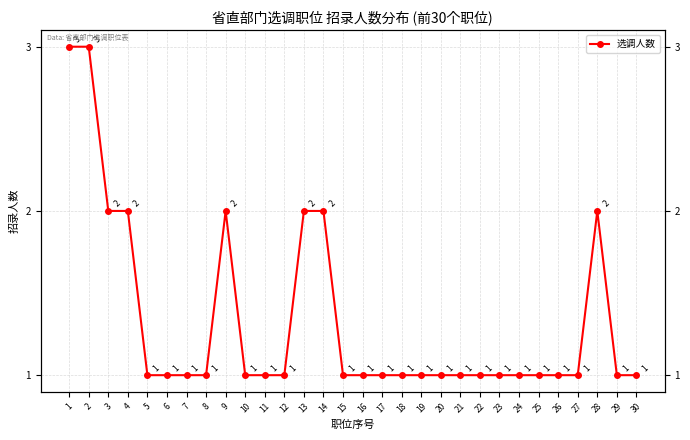

Rank the categories by value from lowest to highest.

5, 6, 7, 8, 10, 11, 12, 15, 16, 17, 18, 19, 20, 21, 22, 23, 24, 25, 26, 27, 29, 30, 3, 4, 9, 13, 14, 28, 1, 2